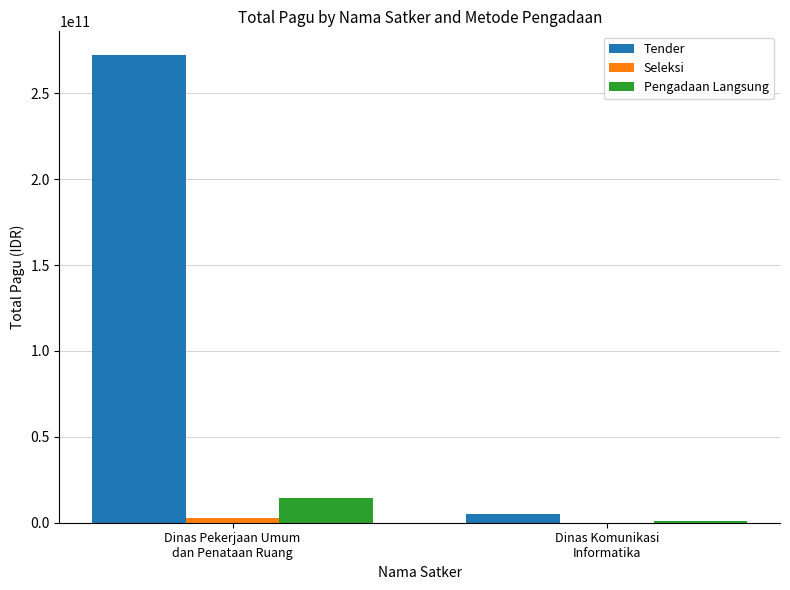

Which series has the largest range (max minus min)?

Tender